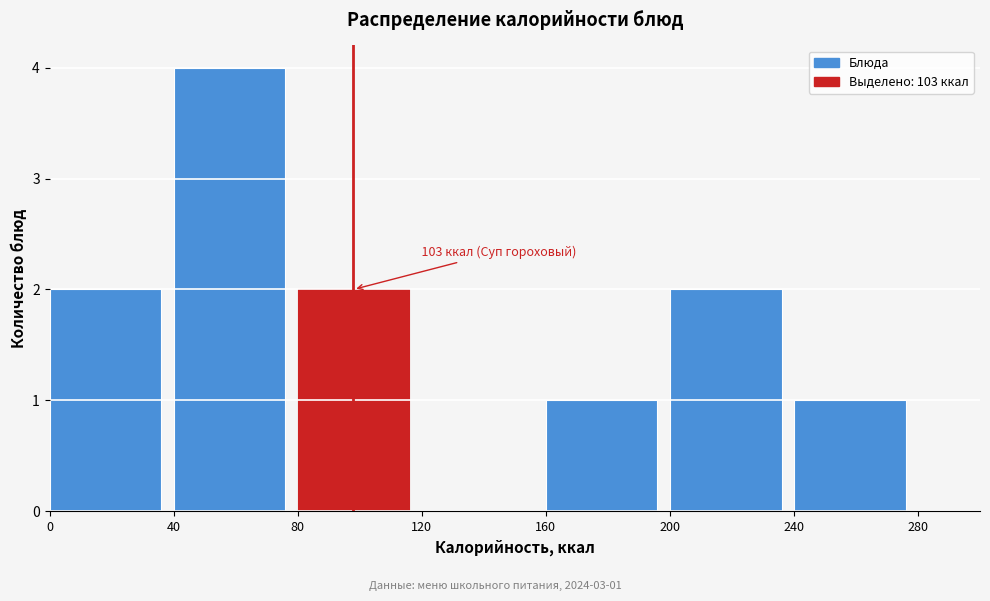

Which range on the x-axis has the tallest bar?

40 to 80